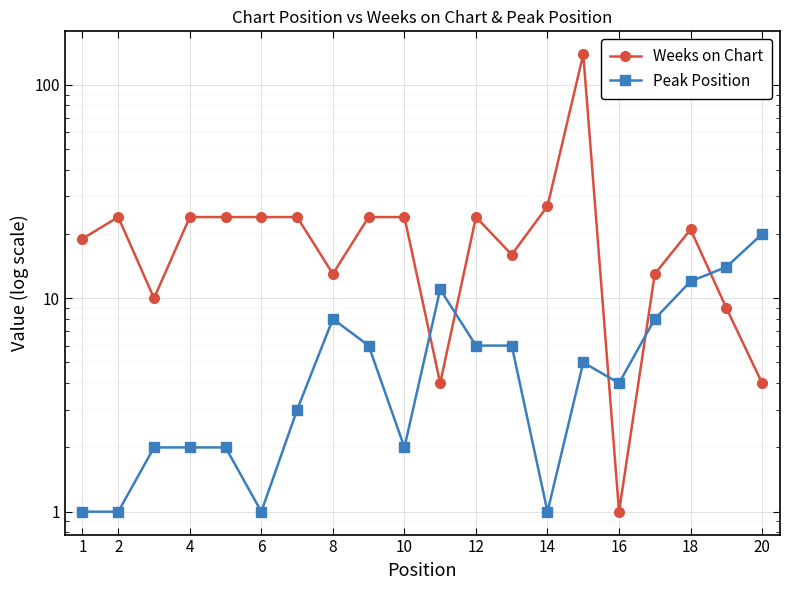

What are all the series names shown in the legend?

Weeks on Chart, Peak Position